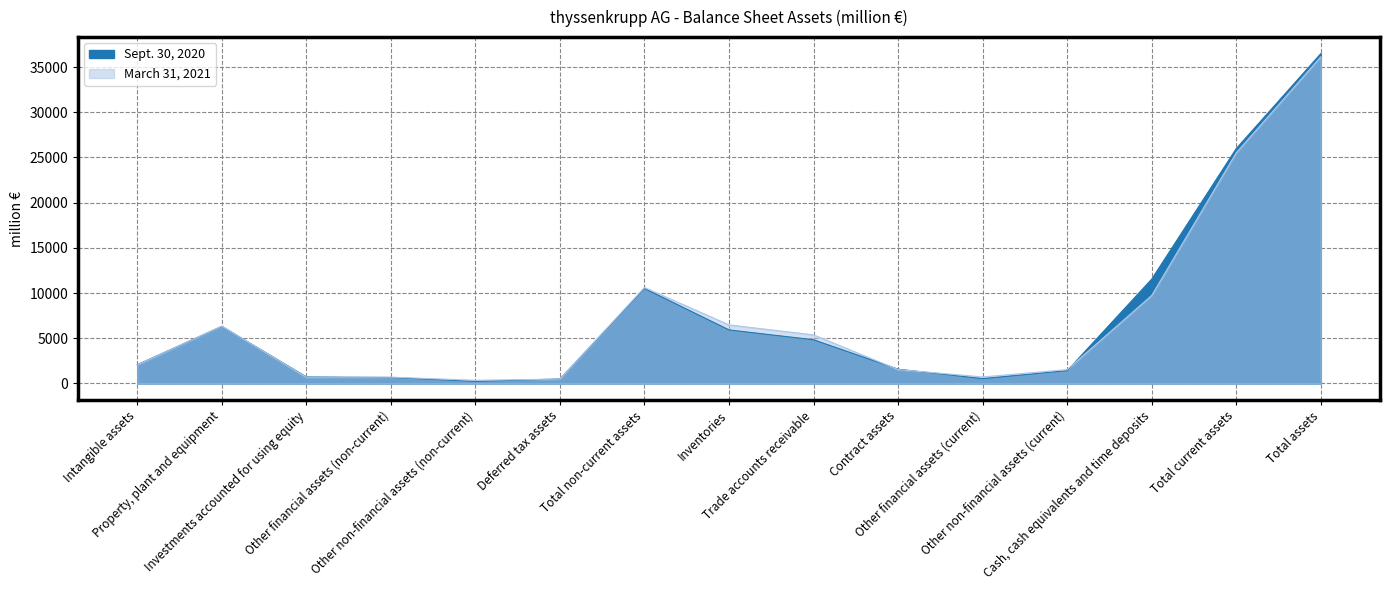

Which series has the largest total across all categories?

Sept. 30, 2020